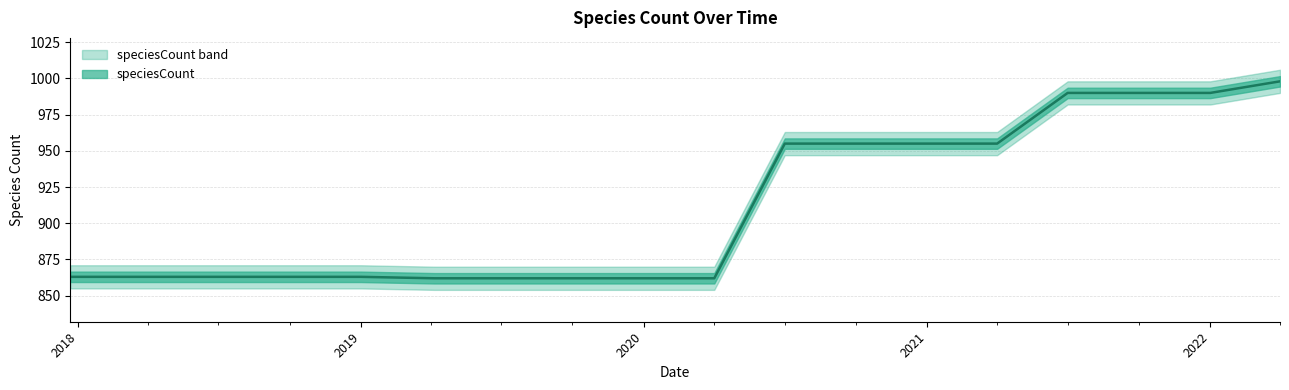

What is the ratio of the value at 2018-04-09 to the value at 2017-12-22?

1.0